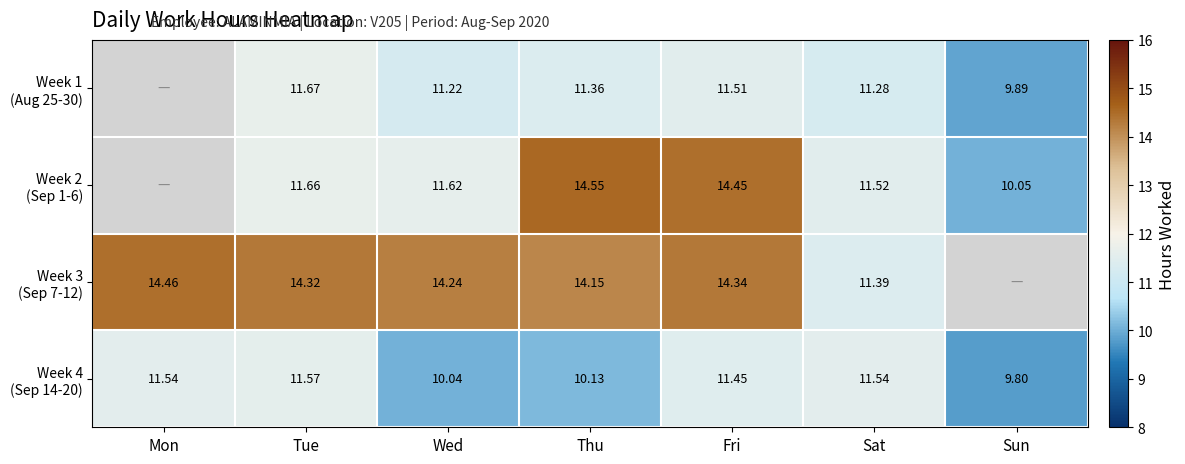

What is the total value across all series at Sat?

45.7